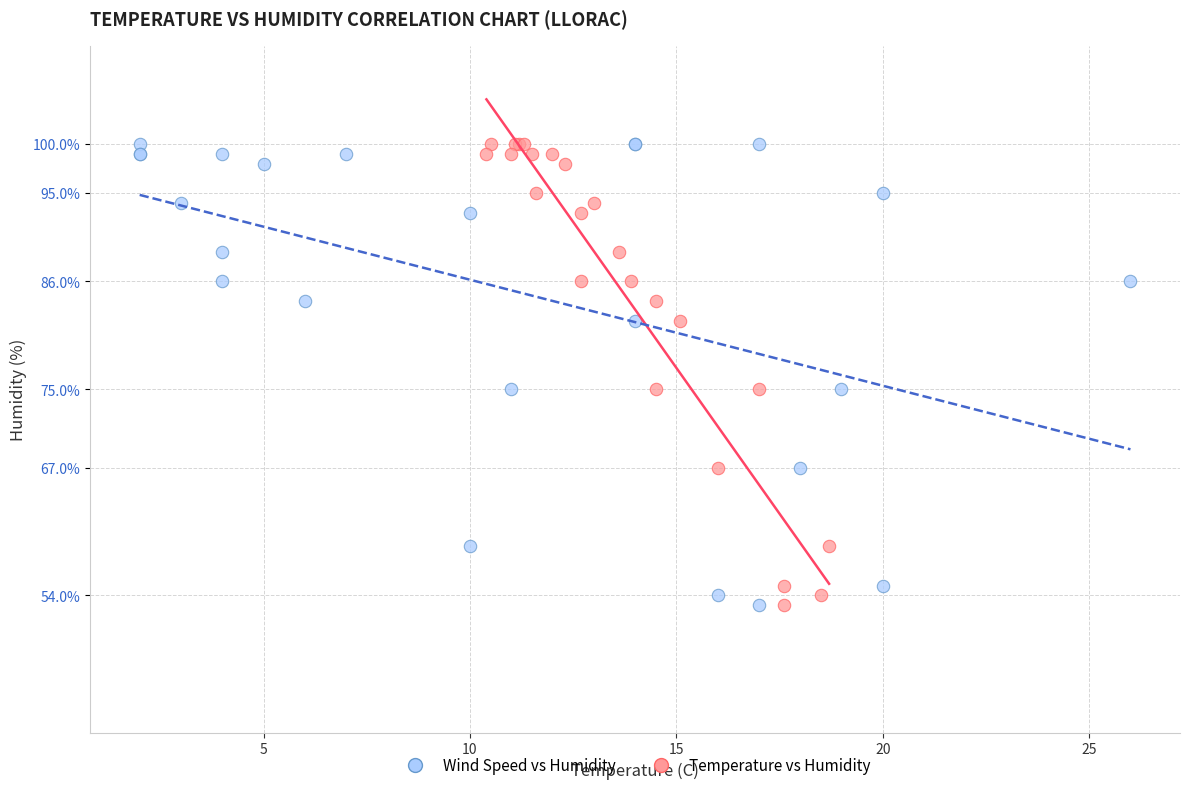

What are all the series names shown in the legend?

Wind Speed vs Humidity, Temperature vs Humidity